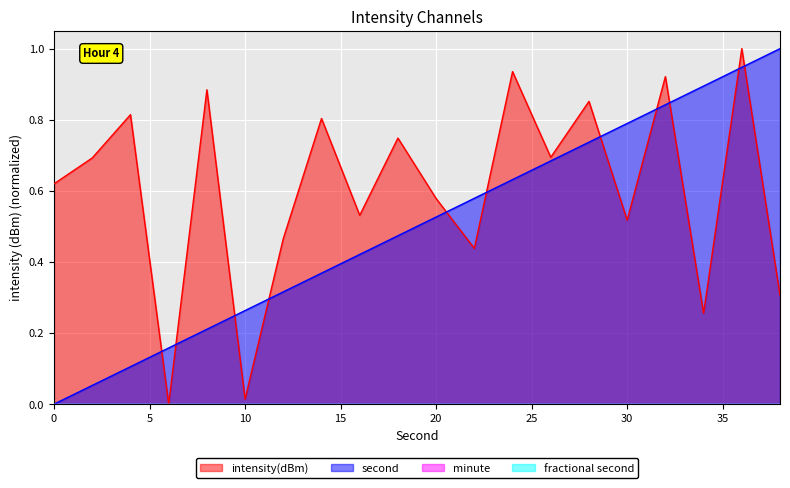

Which series has the widest spread of values?

intensity(dBm)